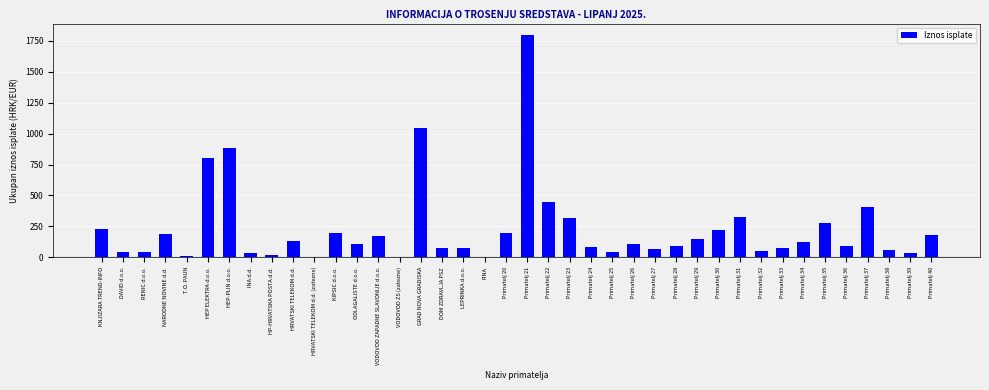

What is the maximum value shown in the chart?

1800.0